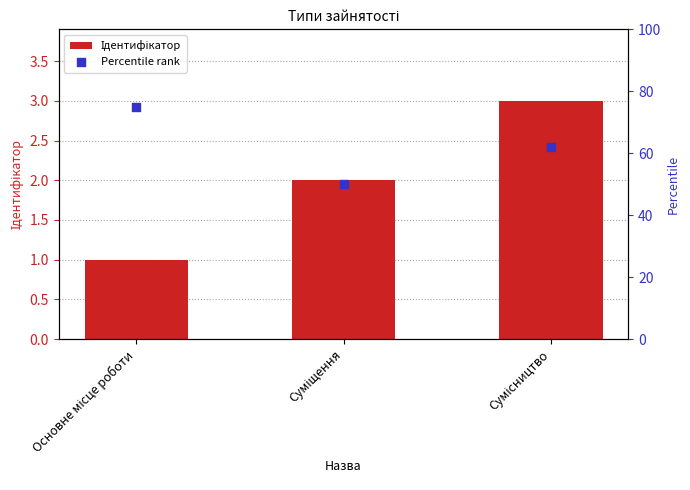

Which series has the largest total across all categories?

Percentile rank